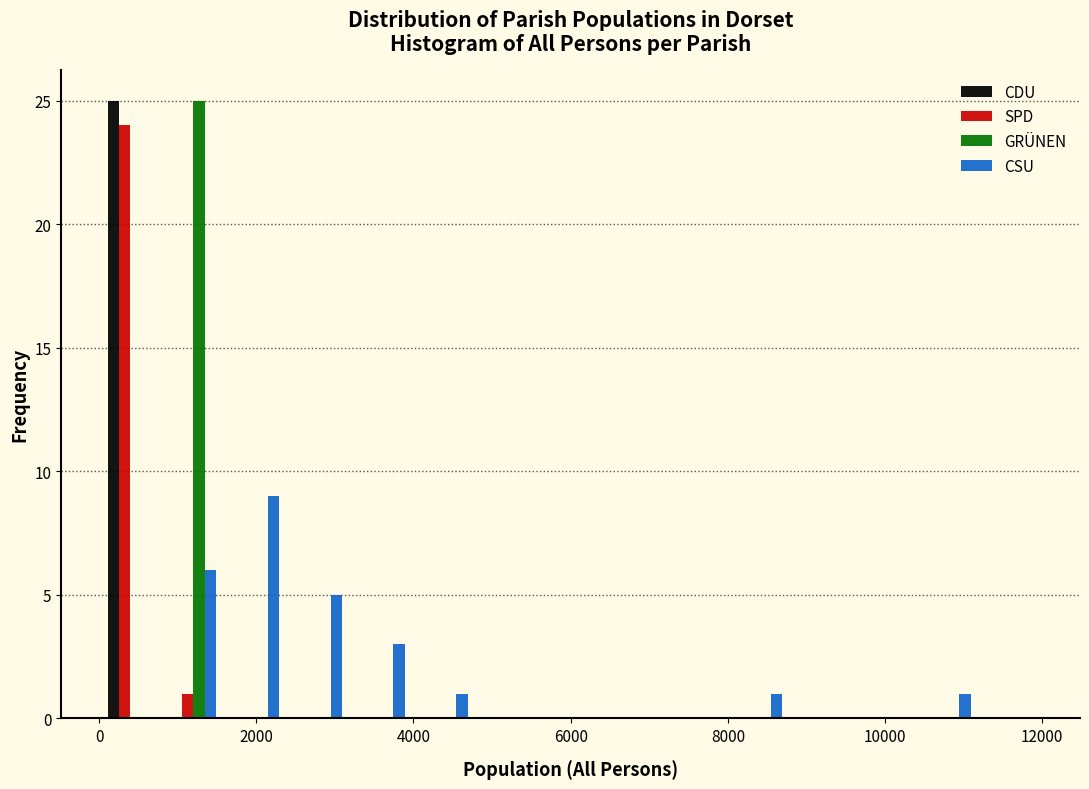

Reading left to right, transcribe this chart: for each range on the x-axis, give the height of each series' bar. The values are not printed on the chart, so give them approximately, as read against the axis.

0 to 800: CDU=25	SPD=24	GRÜNEN=0	CSU=0
800 to 1600: CDU=0	SPD=1	GRÜNEN=25	CSU=6
1600 to 2400: CDU=0	SPD=0	GRÜNEN=0	CSU=9
2400 to 3200: CDU=0	SPD=0	GRÜNEN=0	CSU=5
3200 to 4000: CDU=0	SPD=0	GRÜNEN=0	CSU=3
4000 to 4800: CDU=0	SPD=0	GRÜNEN=0	CSU=1
4800 to 5600: CDU=0	SPD=0	GRÜNEN=0	CSU=0
5600 to 6400: CDU=0	SPD=0	GRÜNEN=0	CSU=0
6400 to 7200: CDU=0	SPD=0	GRÜNEN=0	CSU=0
7200 to 8000: CDU=0	SPD=0	GRÜNEN=0	CSU=0
8000 to 8800: CDU=0	SPD=0	GRÜNEN=0	CSU=1
8800 to 9600: CDU=0	SPD=0	GRÜNEN=0	CSU=0
9600 to 10400: CDU=0	SPD=0	GRÜNEN=0	CSU=0
10400 to 11200: CDU=0	SPD=0	GRÜNEN=0	CSU=1
11200 to 12000: CDU=0	SPD=0	GRÜNEN=0	CSU=0